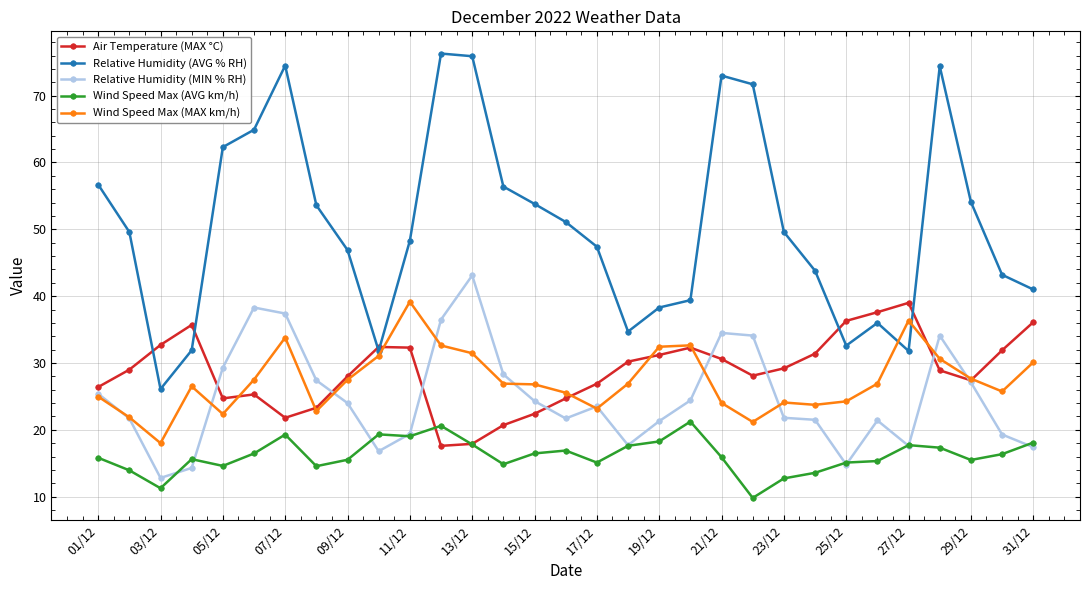

What is the difference between the maximum and minimum values in the Wind Speed Max (MAX km/h) series?

21.2